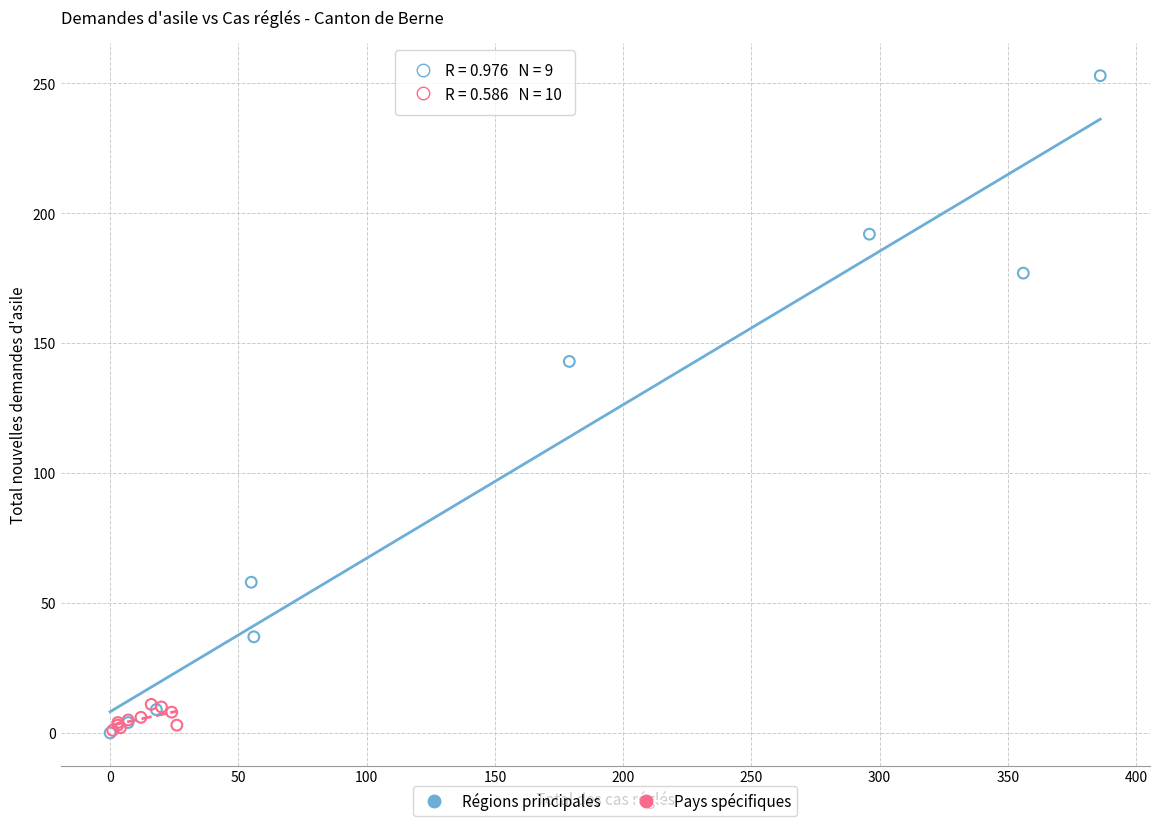

Which series has the widest spread of Y values?

Régions principales